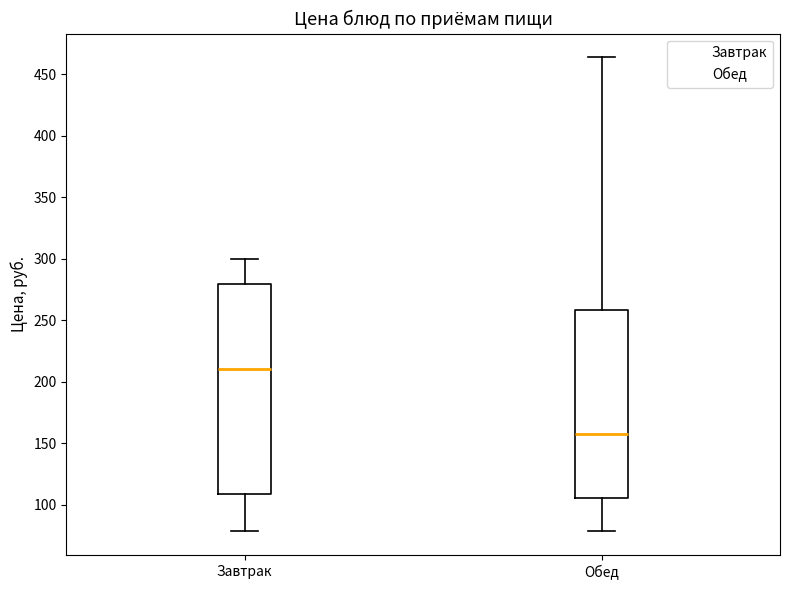

Where does the median line of the box for Завтрак sit on the y-axis? The values are not printed on the chart, so give them approximately, as read against the axis.

210